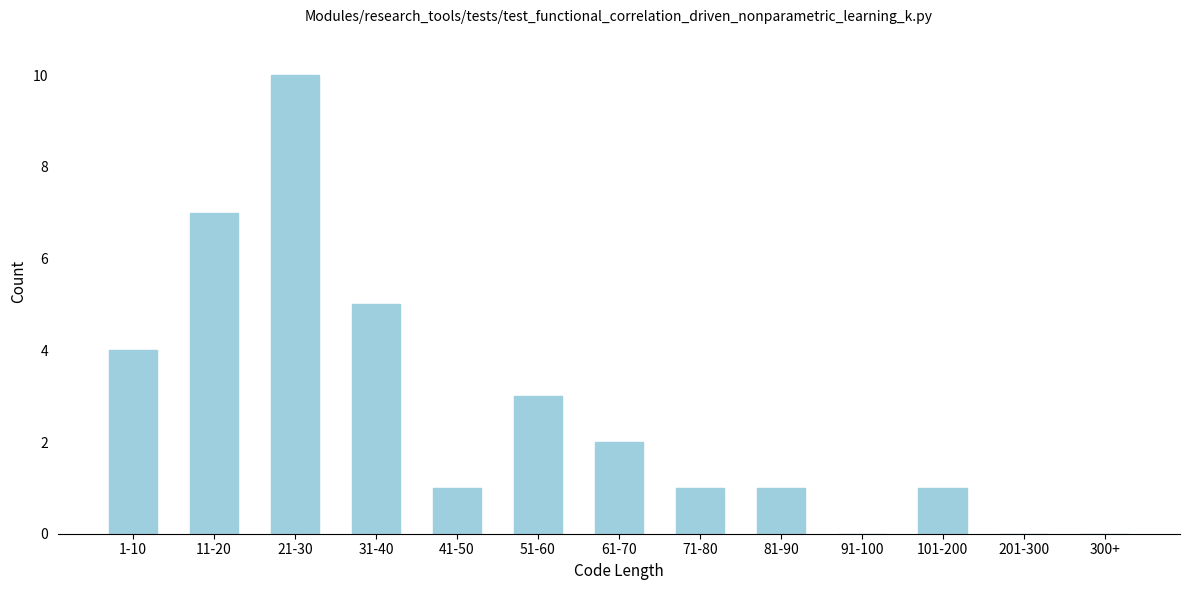

Reading left to right, transcribe all the data shown in this chart.

1-10=4	11-20=7	21-30=10	31-40=5	41-50=1	51-60=3	61-70=2	71-80=1	81-90=1	91-100=0	101-200=1	201-300=0	300+=0